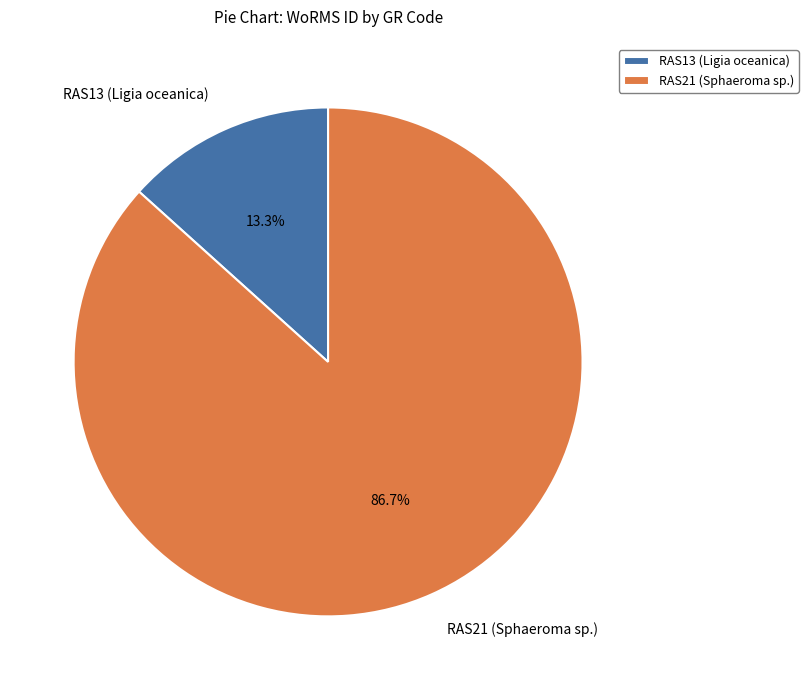

Is there any slice that represents more than half of the pie?

Yes